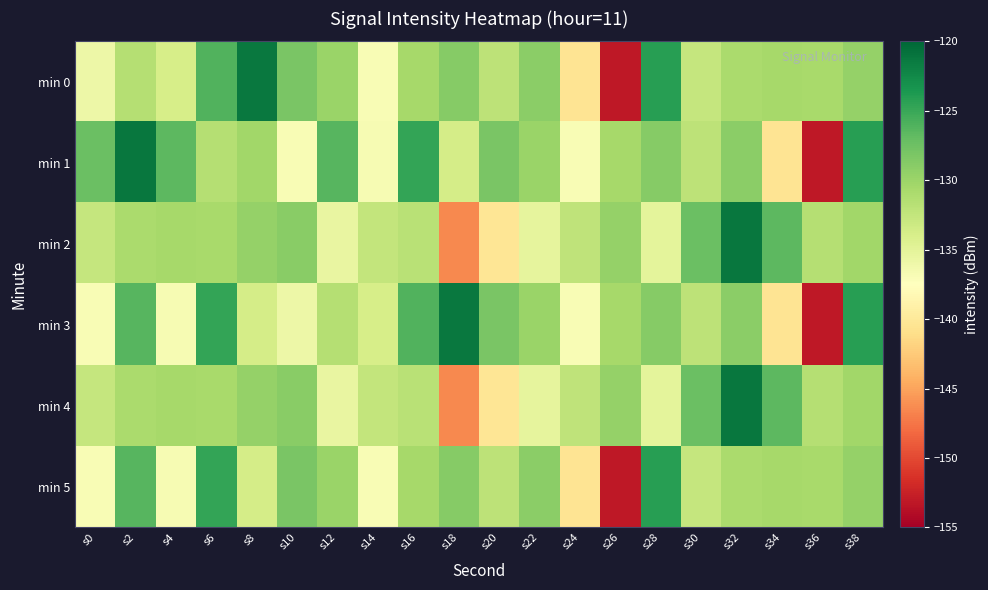

Which series has the widest spread of values?

min 1